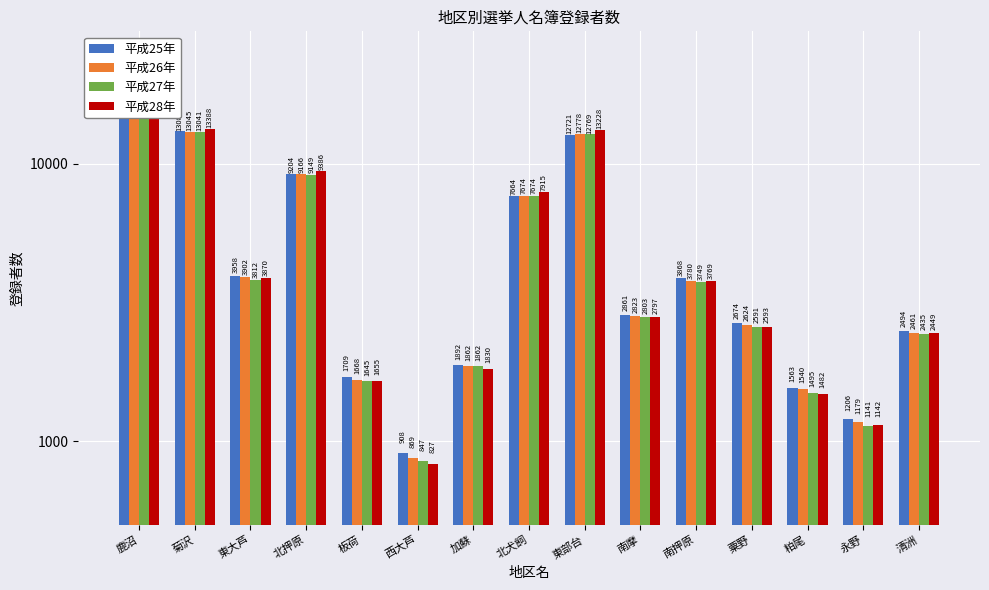

At how many categories does at least one series exceed 1659?

12